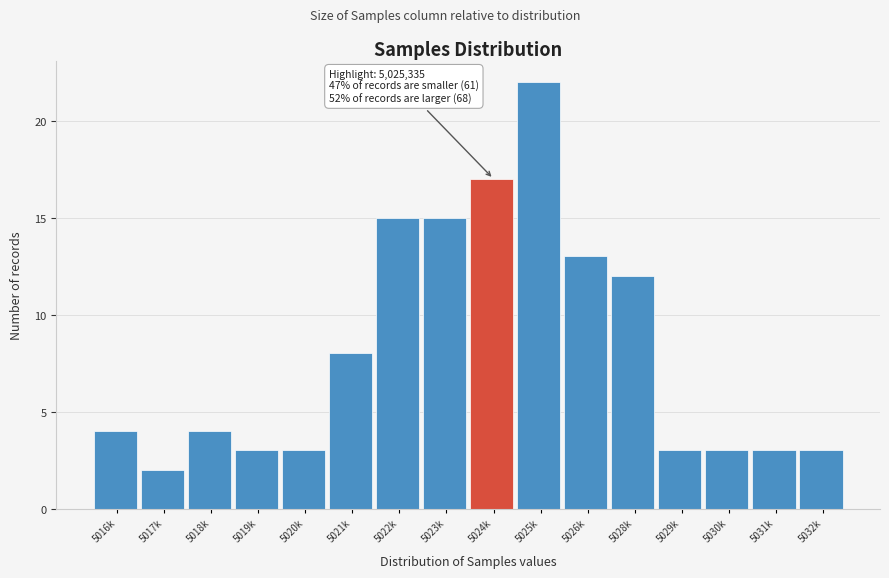

Reading right to left, extract all data points from this chart.

3	3	3	3	12	13	22	17	15	15	8	3	3	4	2	4